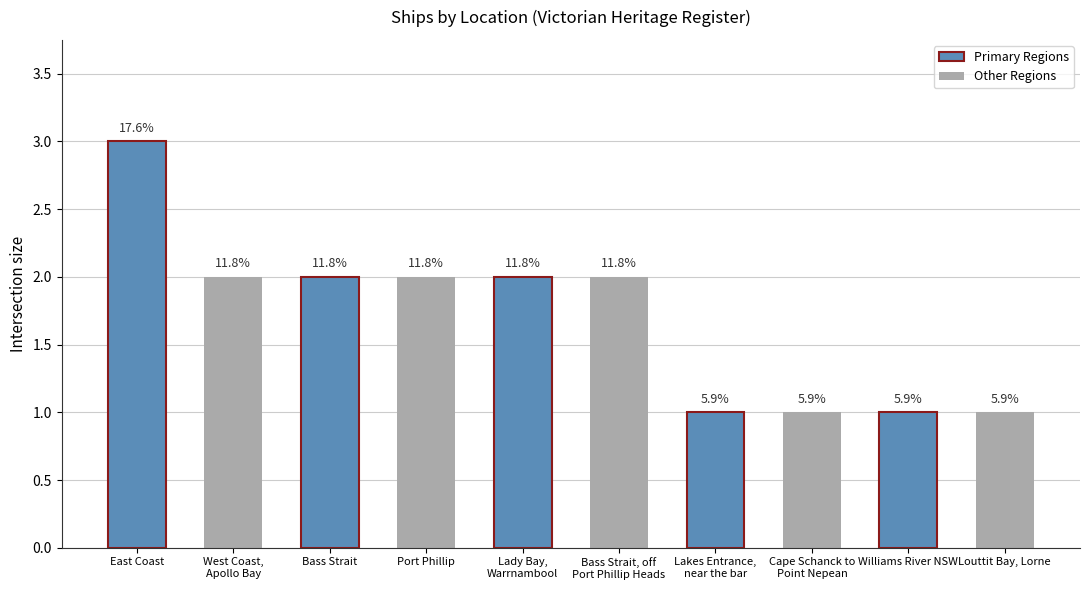

How many bars are there in total?

10